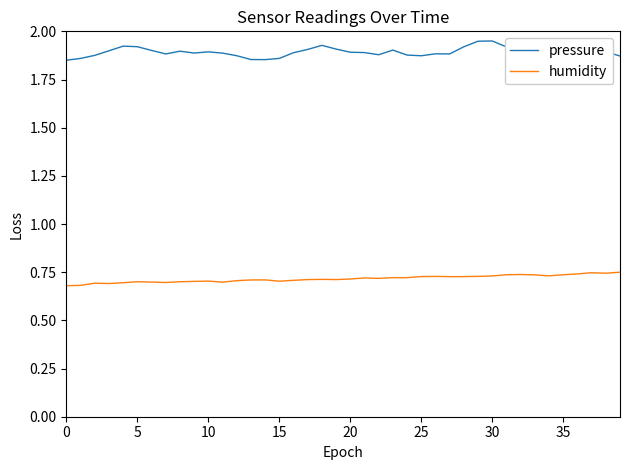

Which series has the largest total across all categories?

pressure